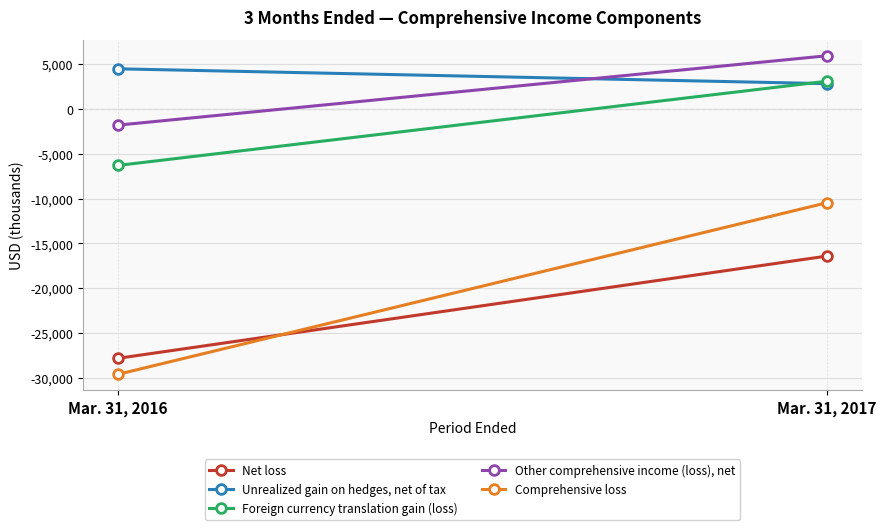

What is the spread (max minus min) of values at Mar. 31, 2016?

34109